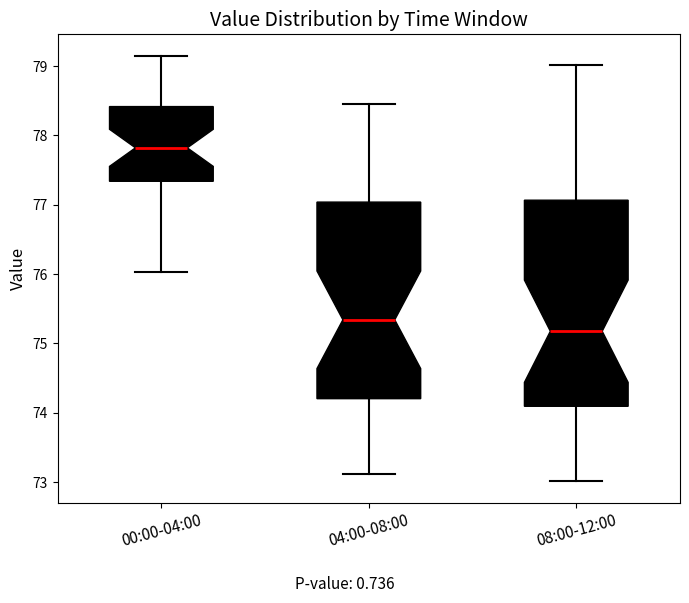

Comparing the boxes themselves (not the whiskers), which one is the tallest?

08:00-12:00